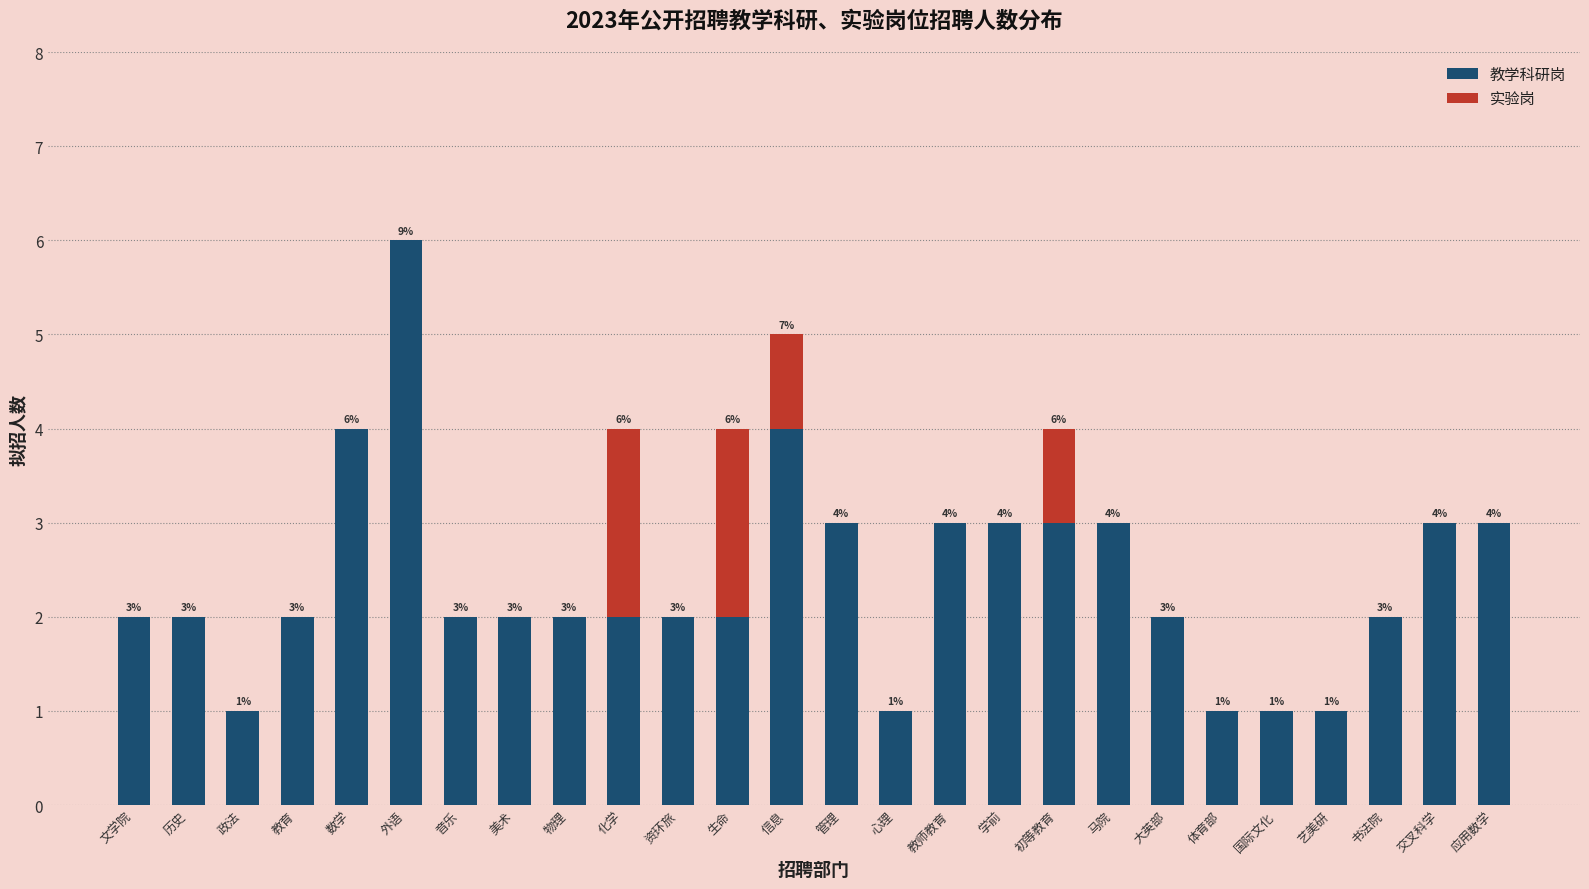

Reading left to right, transcribe the values for 教学科研岗.

文学院=2	历史=2	政法=1	教育=2	数学=4	外语=6	音乐=2	美术=2	物理=2	化学=2	资环旅=2	生命=2	信息=4	管理=3	心理=1	教师教育=3	学前=3	初等教育=3	马院=3	大英部=2	体育部=1	国际文化=1	艺美研=1	书法院=2	交叉科学=3	应用数学=3